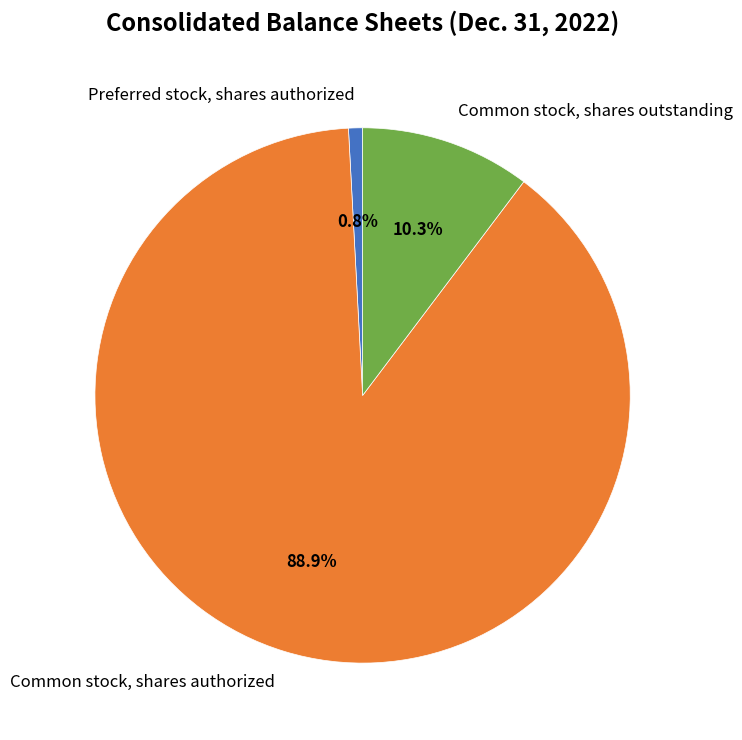

What portion of the pie excludes Preferred stock, shares authorized?

99.2%